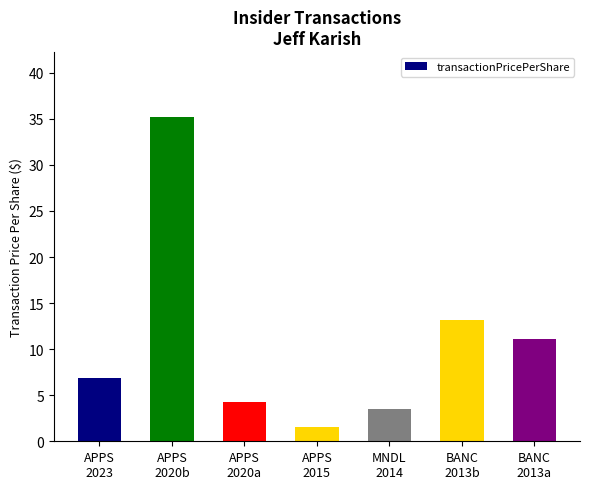

What is the sum of all values?

75.6